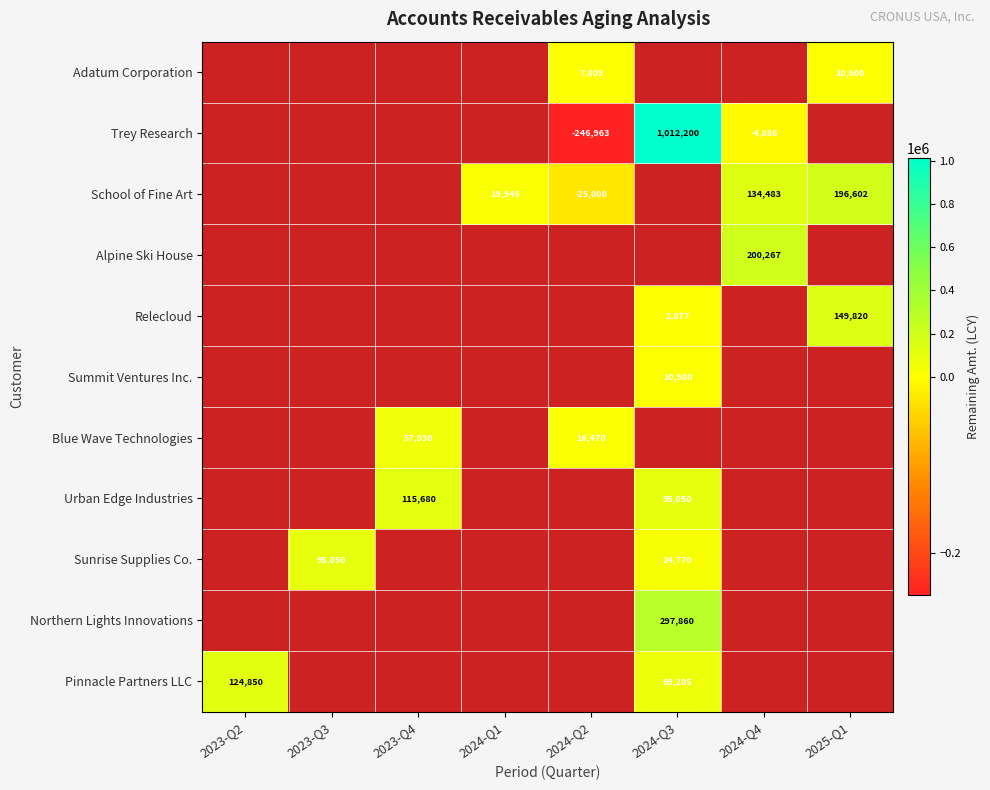

The value of Relecloud at 2024-Q3 is 4725.0. True or false?

False